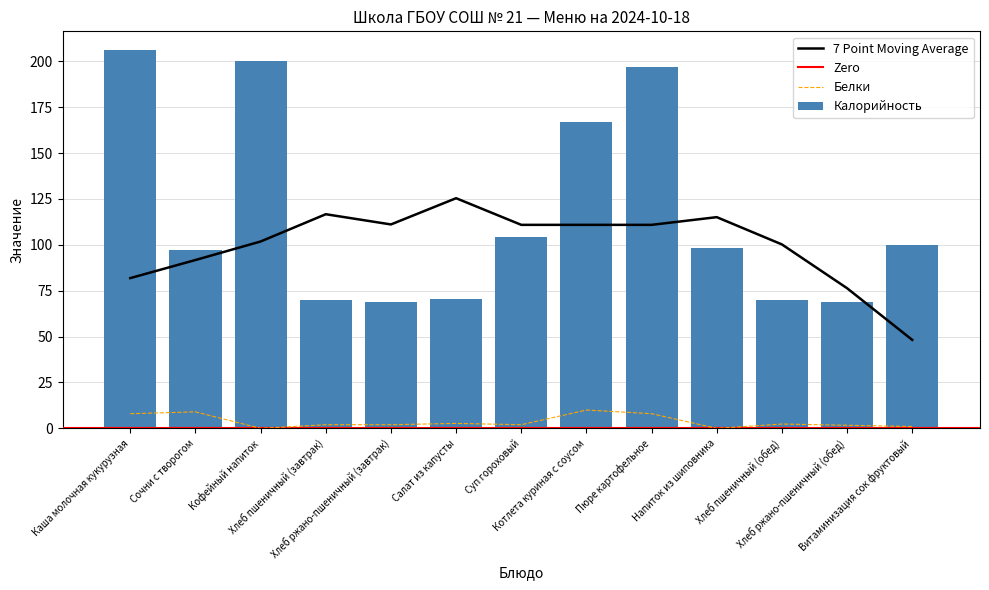

What is the total value across all series at Сочни с творогом?

105.9